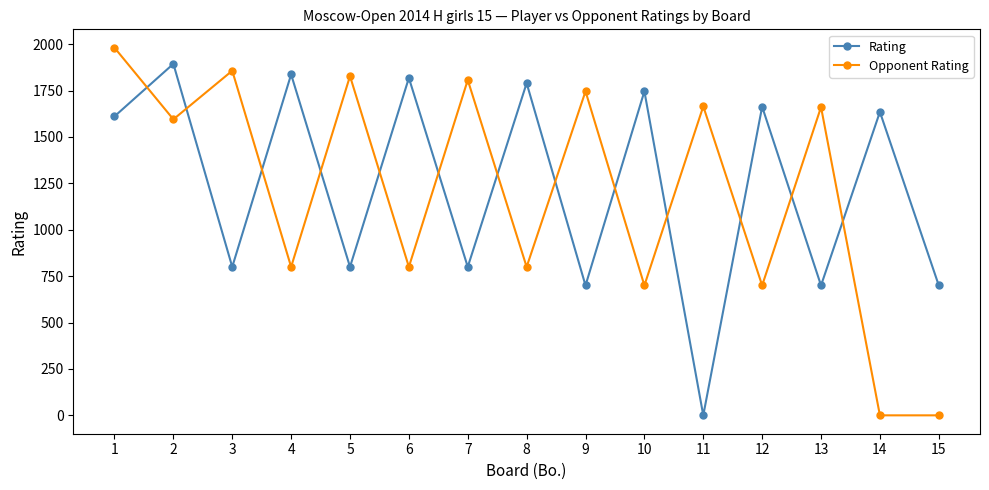

At how many categories does at least one series exceed 1480?

14